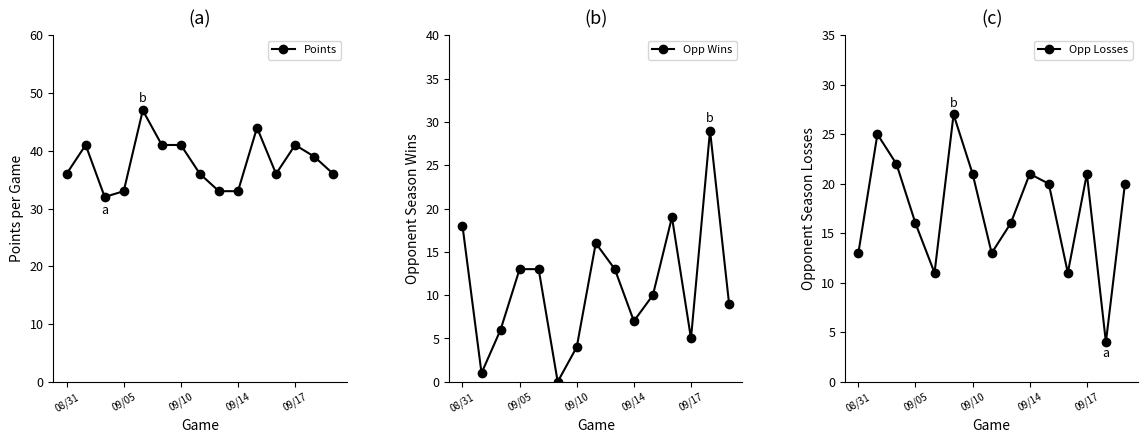

Is this an area chart (filled region under the line)?

No